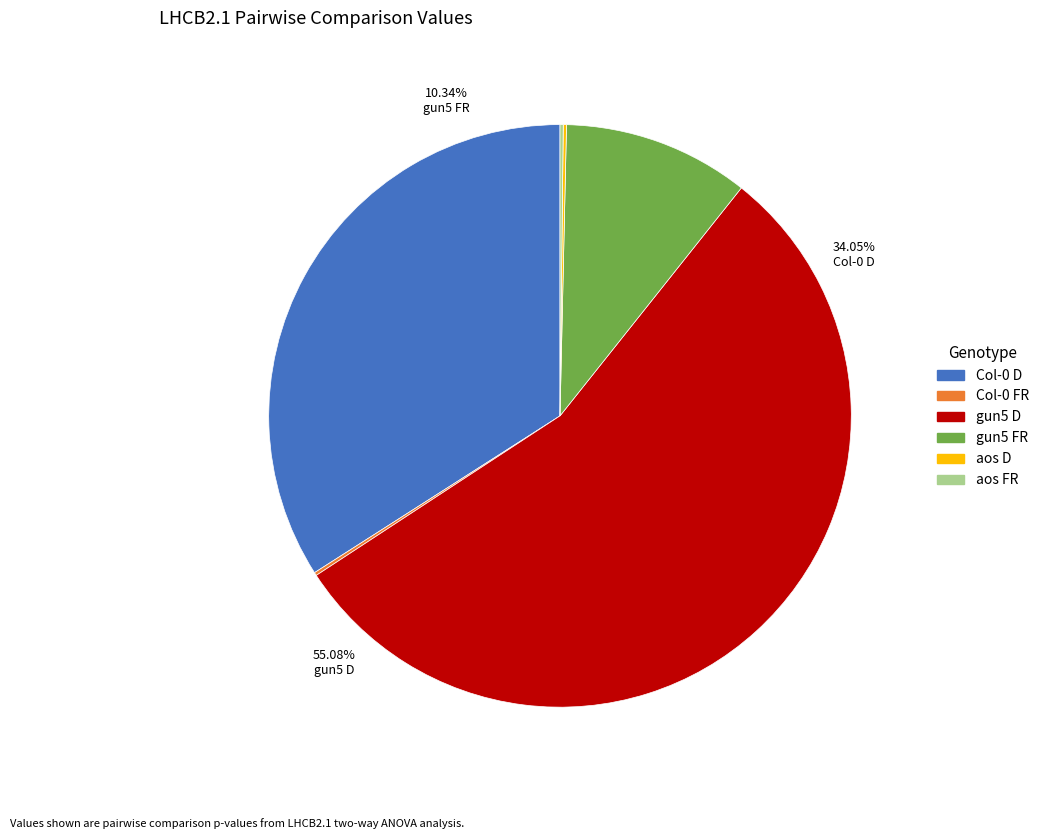

How many segments does this pie chart have?

6